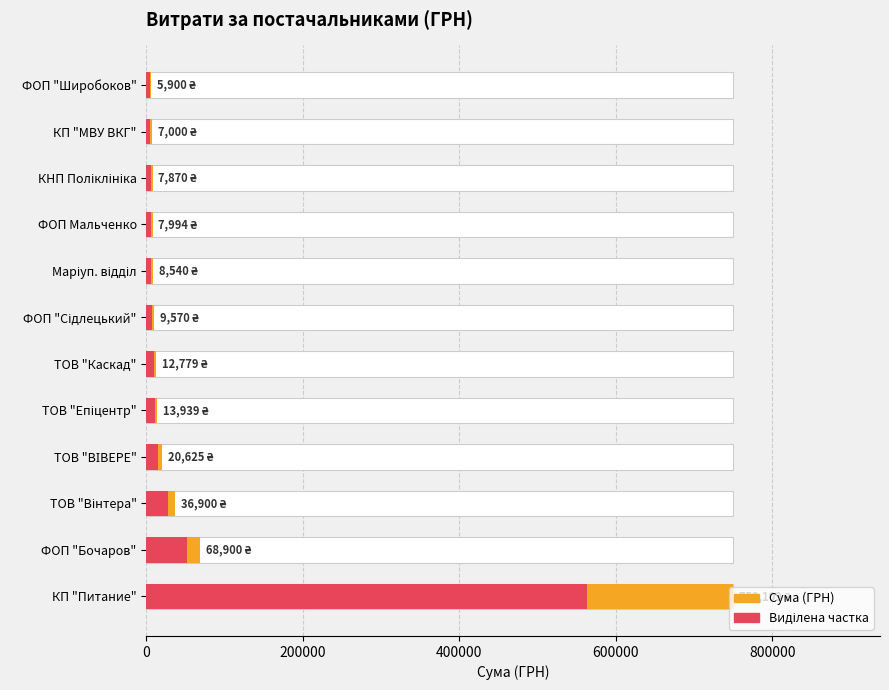

What is the average value?

79177.2